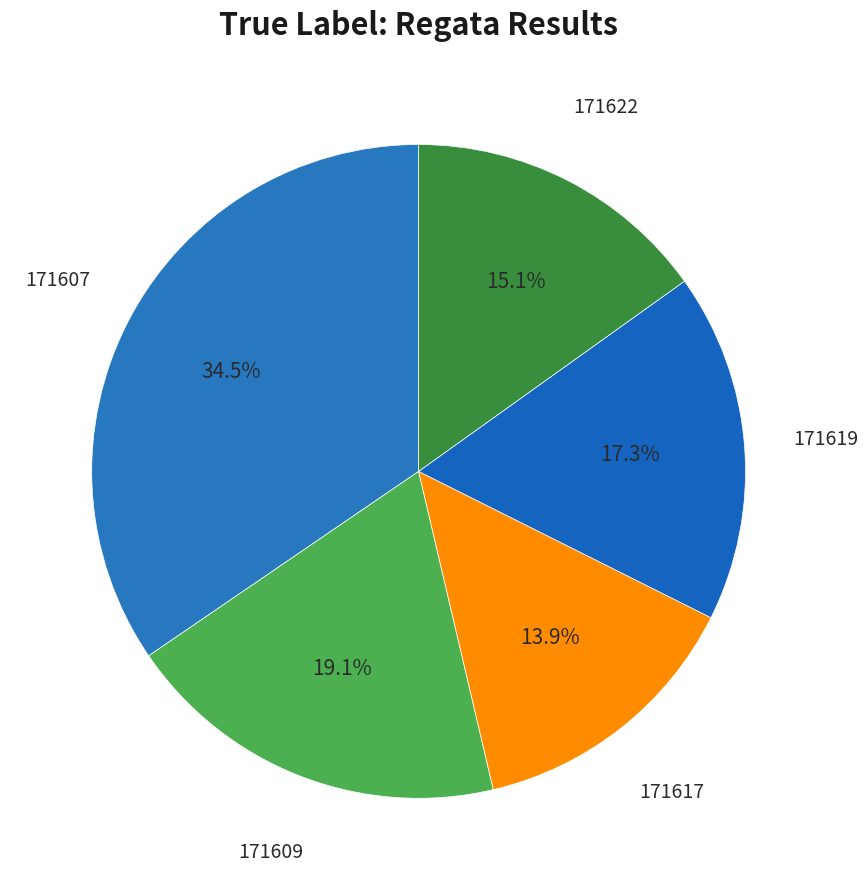

Is the sum of 171607 and 171617 greater than half?

No